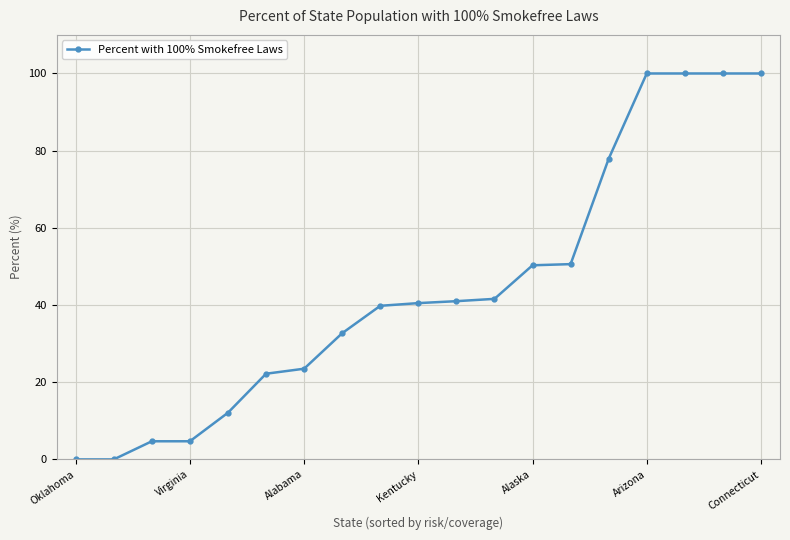

What is the greatest value displayed?

100.0